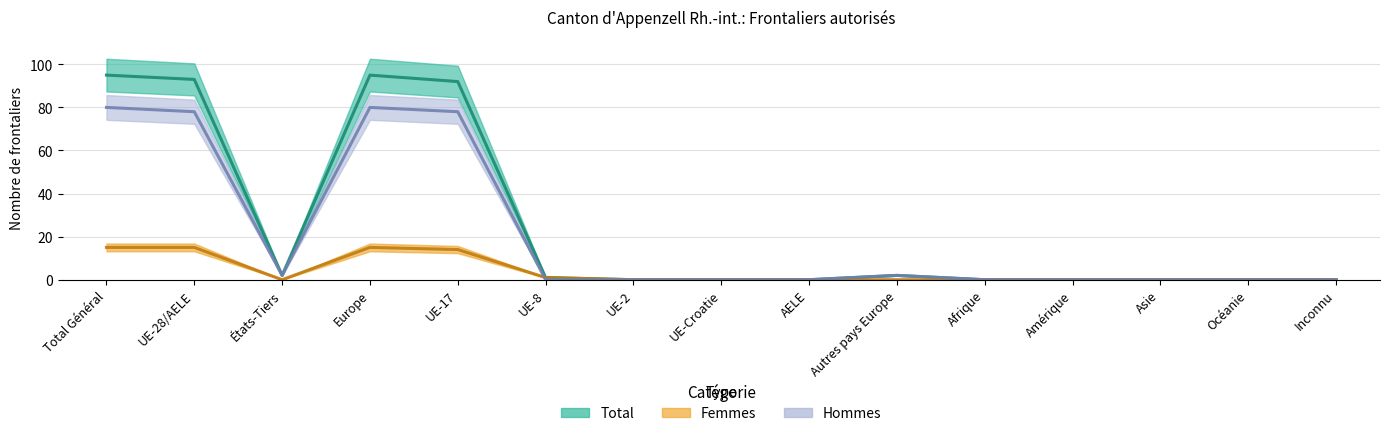

Is this an area chart (filled region under the line)?

No